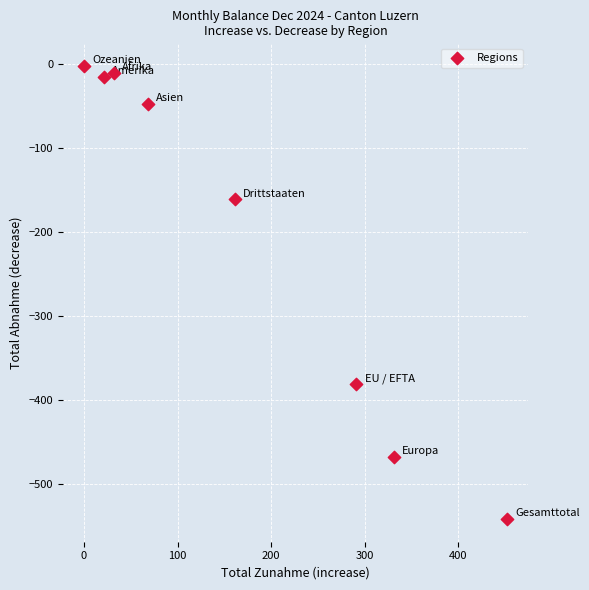

What is the average X value?

170